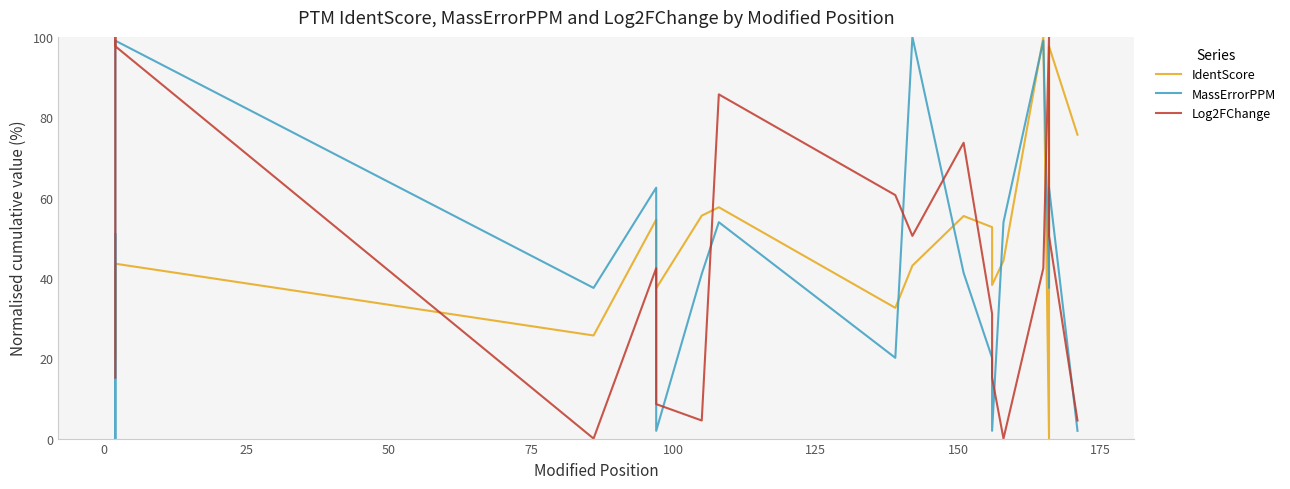

Which series has the widest spread of values?

IdentScore